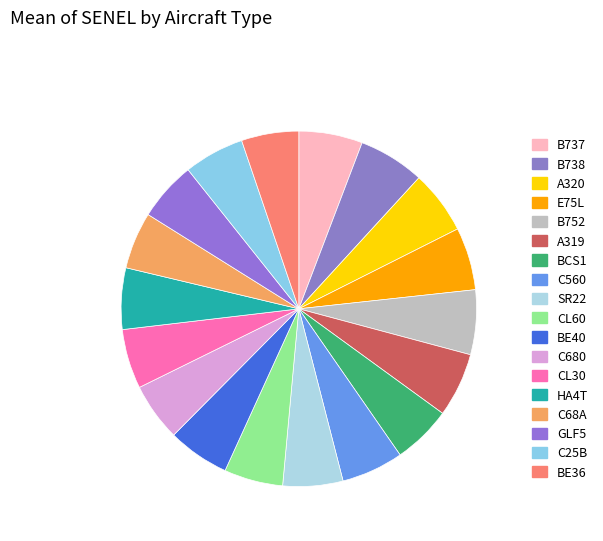

What is the largest slice in the pie chart?

B738